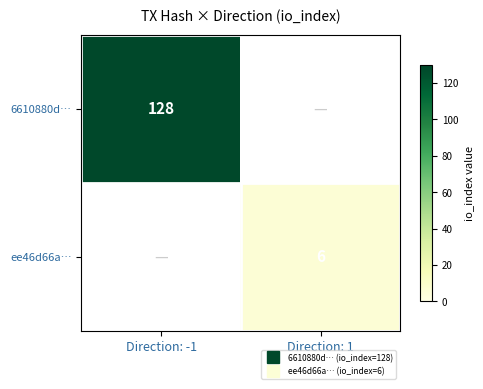

What is the greatest value displayed?

128.0